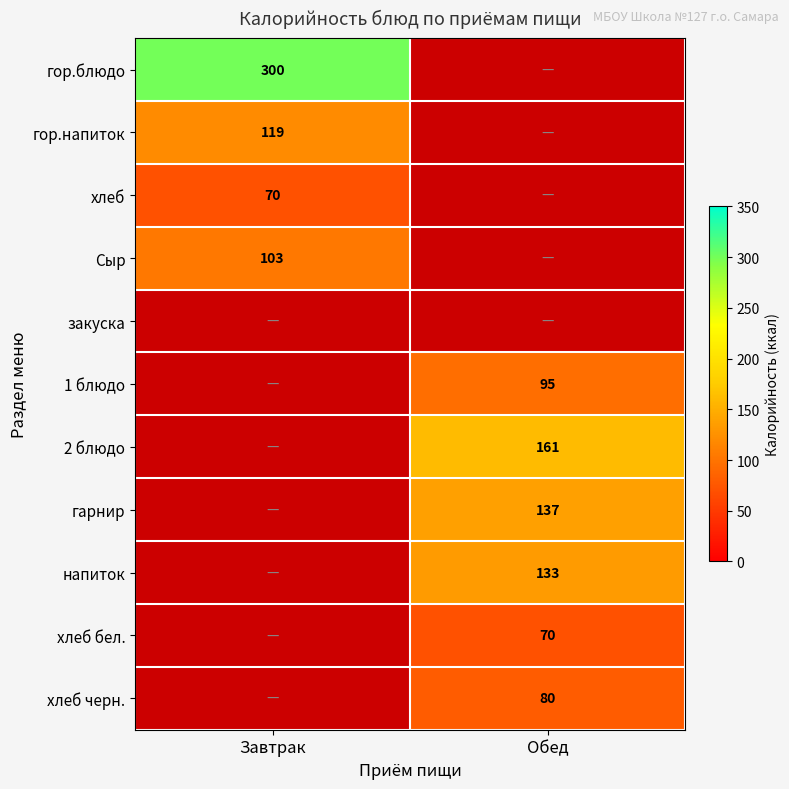

What is the smallest value displayed?

70.0